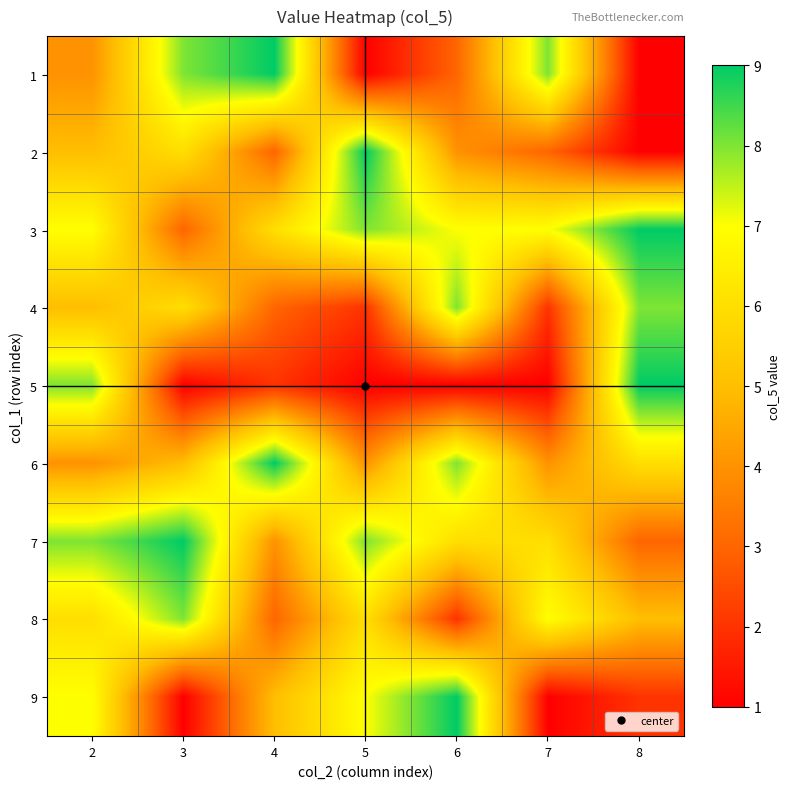

Reading left to right, what are all the values shown in this chart?

1: 2=4	3=8	4=9	5=1	6=3	7=8	8=1
2: 2=5	3=6	4=3	5=9	6=4	7=3	8=1
3: 2=7	3=3	4=6	5=8	6=7	7=7	8=9
4: 2=5	3=6	4=3	5=2	6=8	7=2	8=8
5: 2=8	3=1	4=2	5=1	6=1	7=1	8=9
6: 2=4	3=5	4=9	5=4	6=8	7=4	8=6
7: 2=8	3=9	4=4	5=8	6=6	7=6	8=3
8: 2=6	3=8	4=3	5=6	6=2	7=7	8=5
9: 2=7	3=1	4=5	5=7	6=9	7=1	8=2